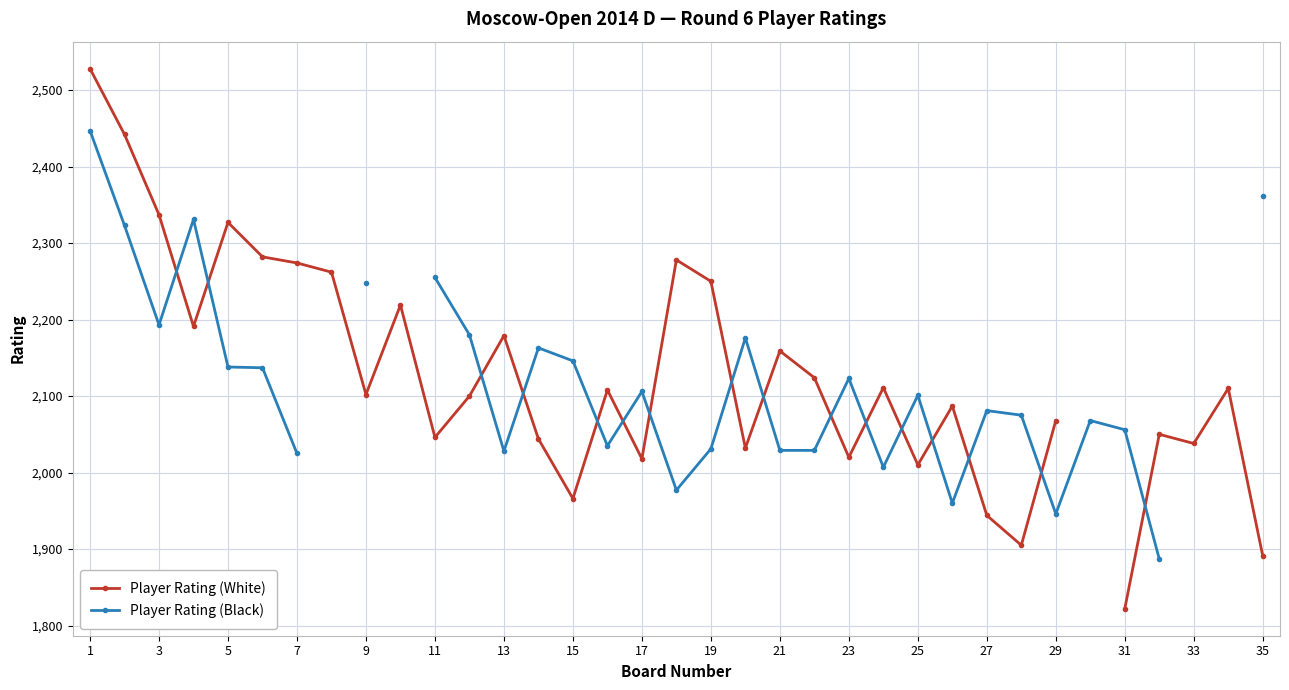

At 19, list the series in order from largest to smallest.

Player Rating (White), Player Rating (Black)